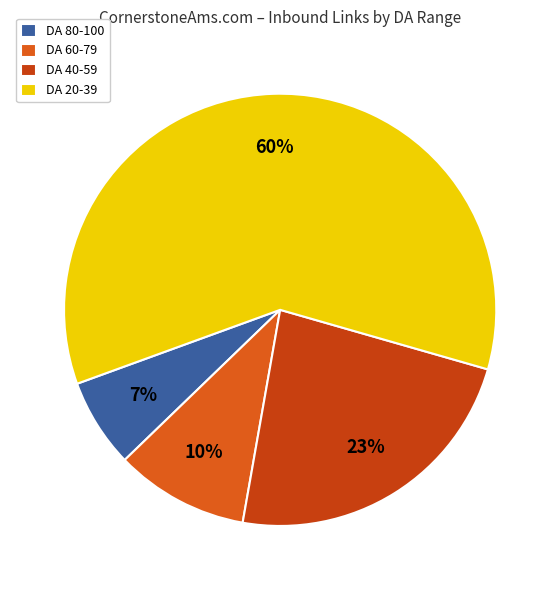

Rank the categories by value from lowest to highest.

DA 80-100, DA 60-79, DA 40-59, DA 20-39